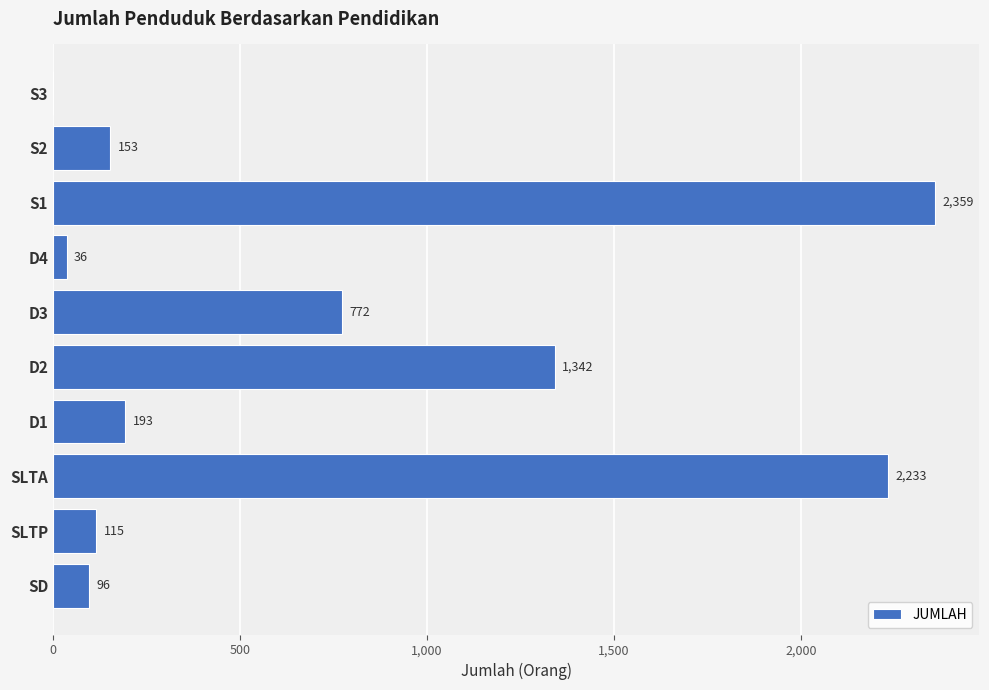

The chart shows a value of 2359 at S1. True or false?

True